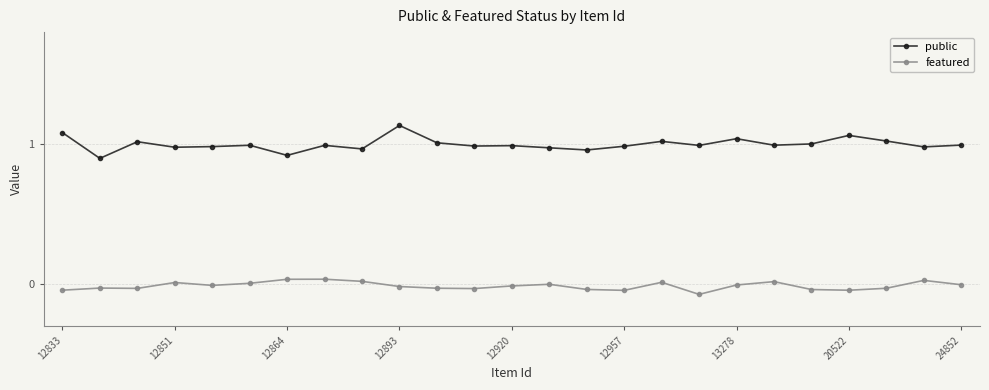

How many data points in featured are less than 0?

17